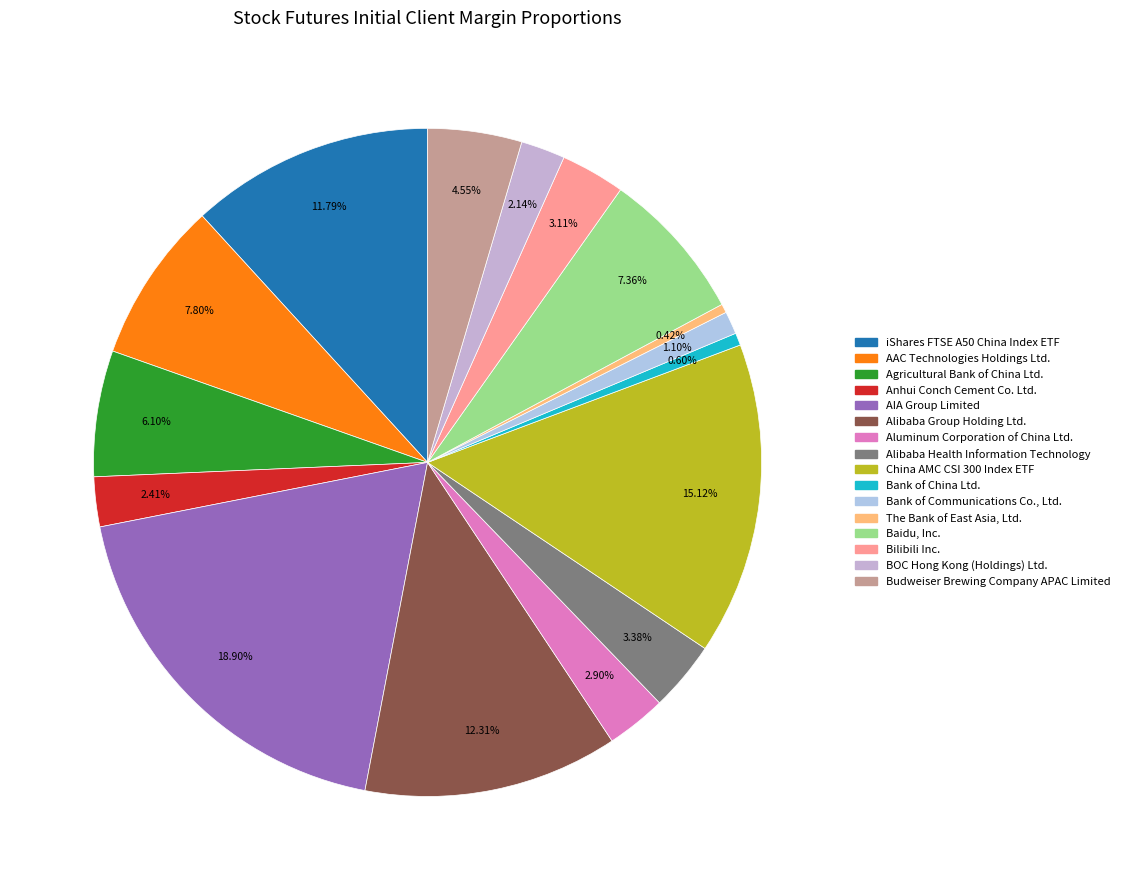

Count the number of slices in the pie.

16